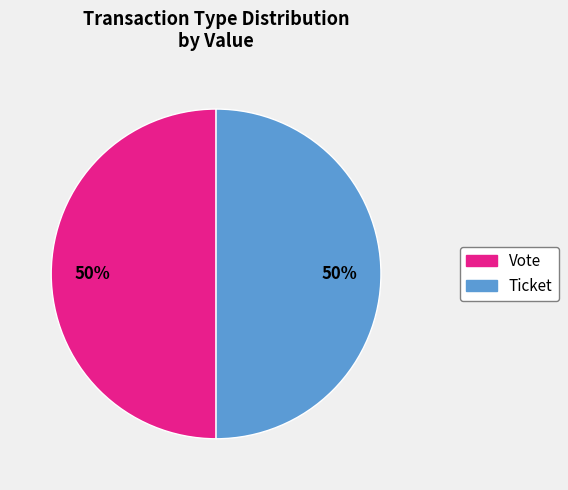

To the nearest percent, what is the combined percentage of Vote and Ticket?

100%